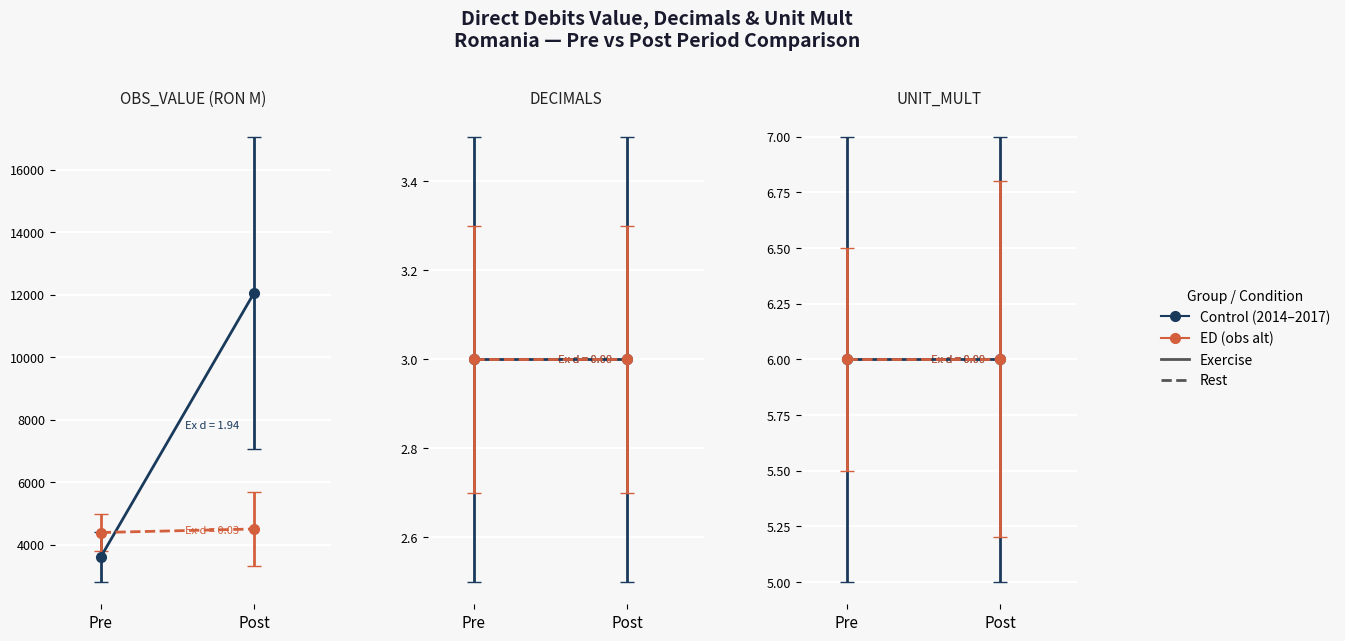

True or false: TIME_PERIOD and UNIT_MULT cross at least once.

False